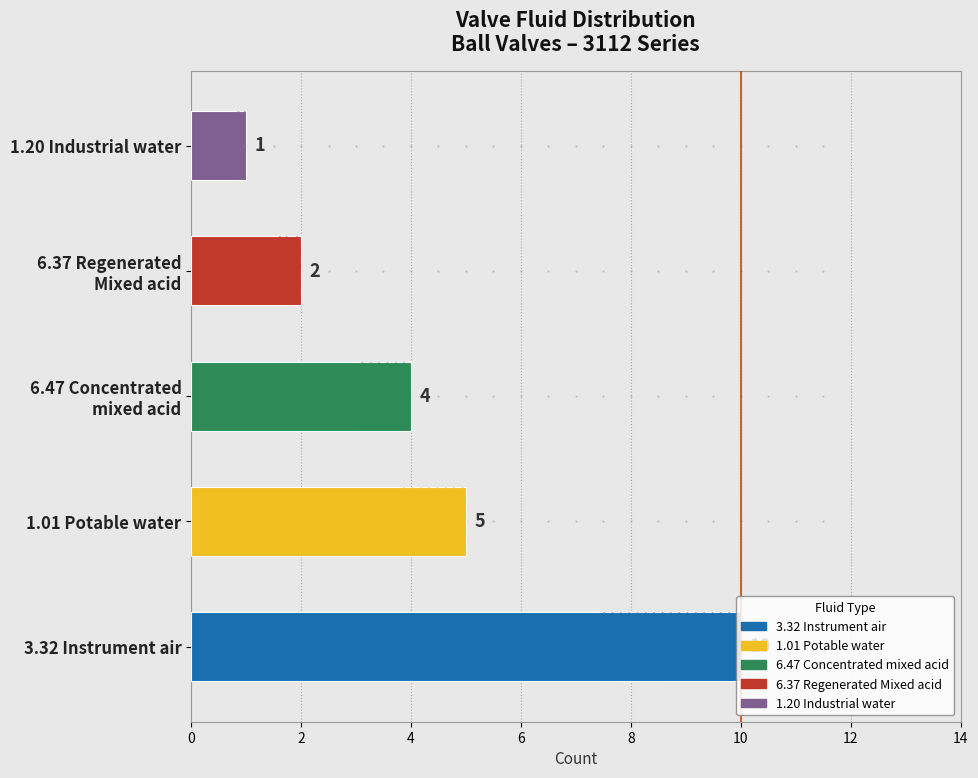

What is the difference between the second highest and minimum values?

4